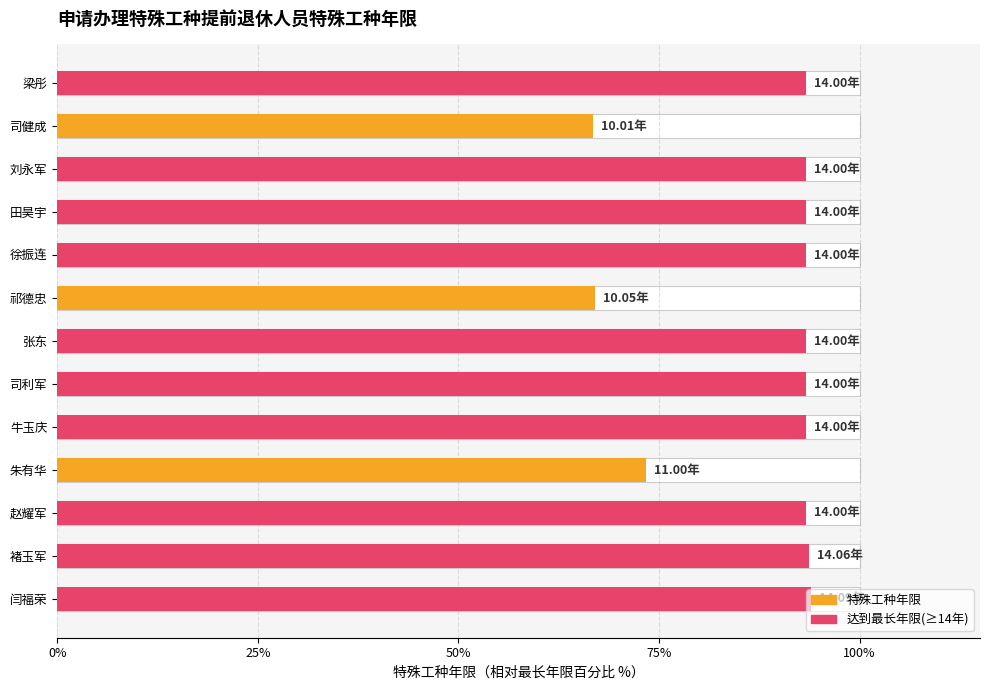

The 达到最长年限 series shows 93.3 at 牛玉庆. True or false?

True